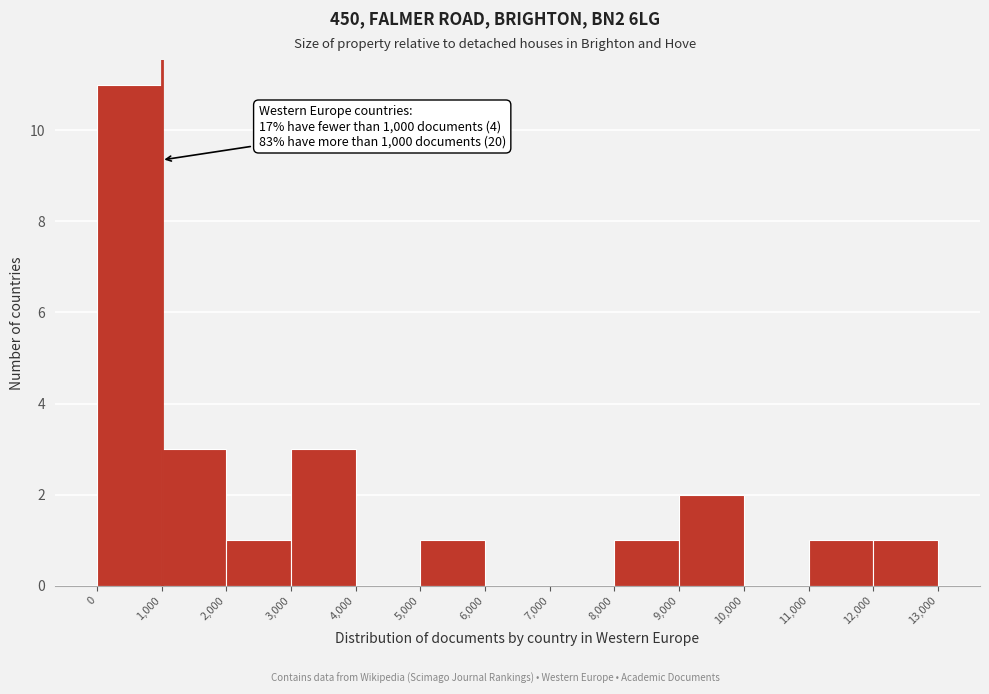

Which range on the x-axis has the tallest bar?

0 to 1,000